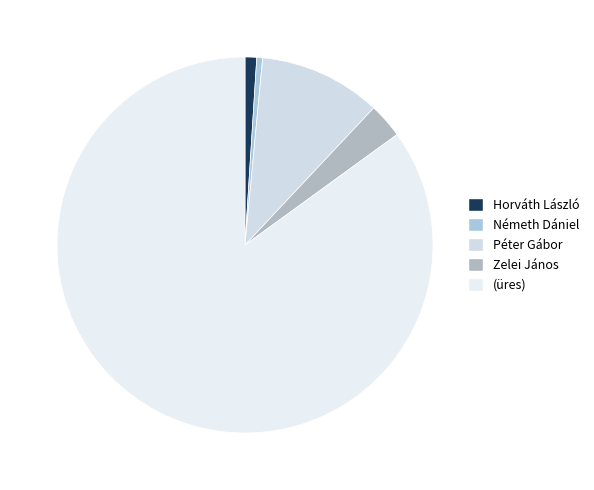

What is the smallest slice in the pie chart?

Németh Dániel